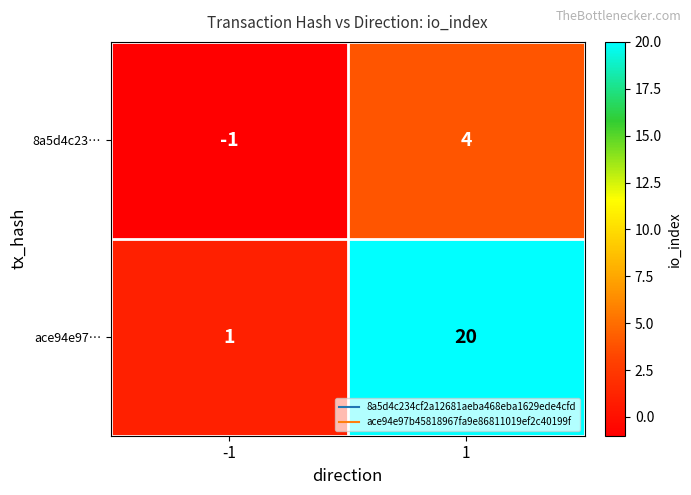

What is the difference between the 8a5d4c23… values at -1 and 1?

5